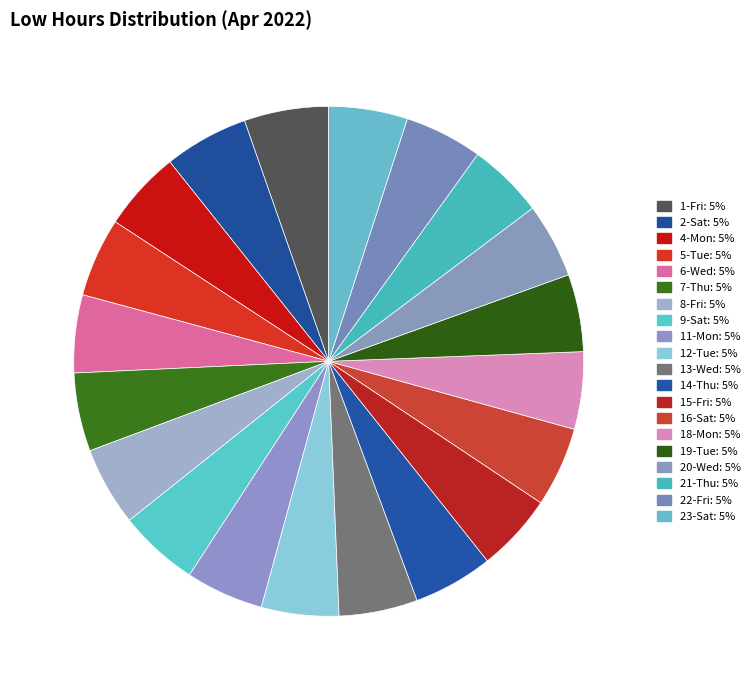

Count the number of slices in the pie.

20